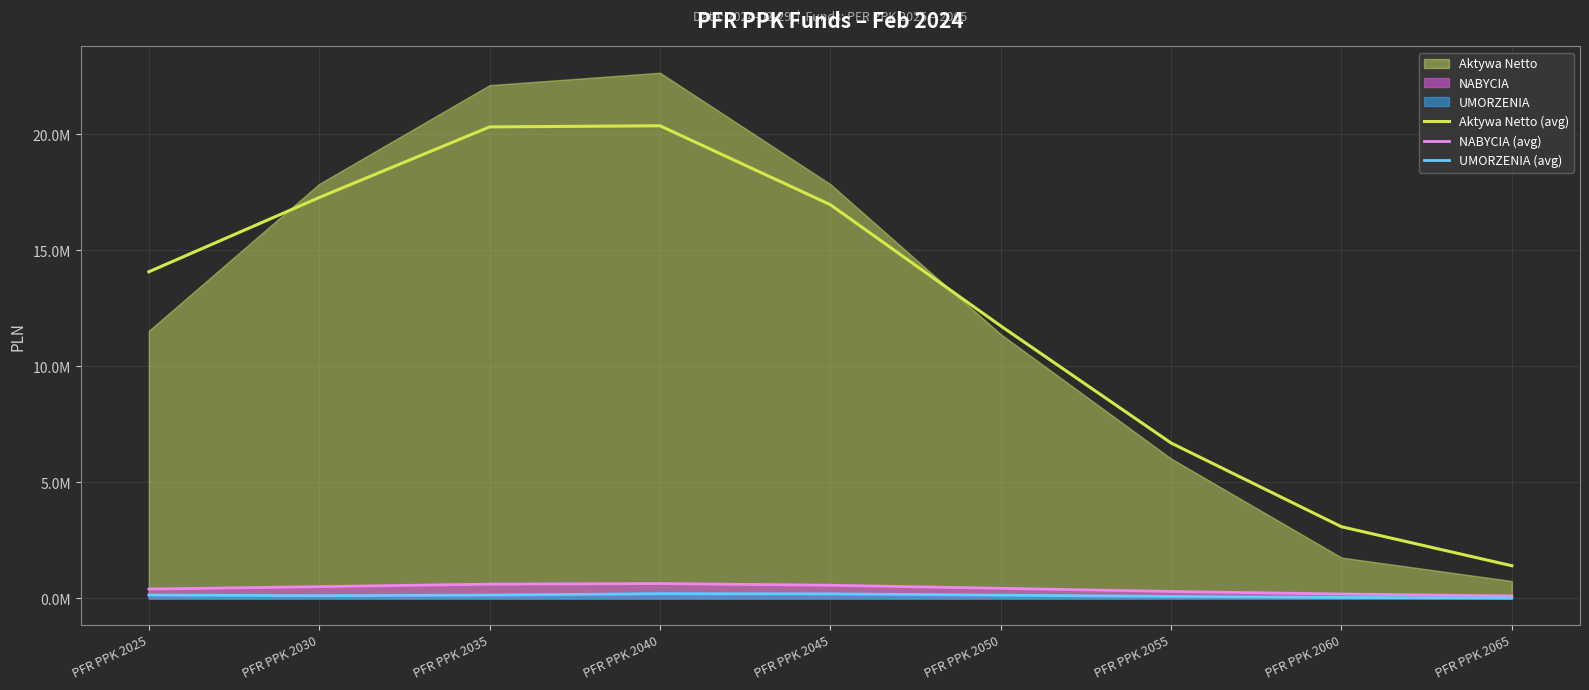

The value of UMORZENIA (avg) at PFR PPK 2030 is 55509.8. True or false?

False